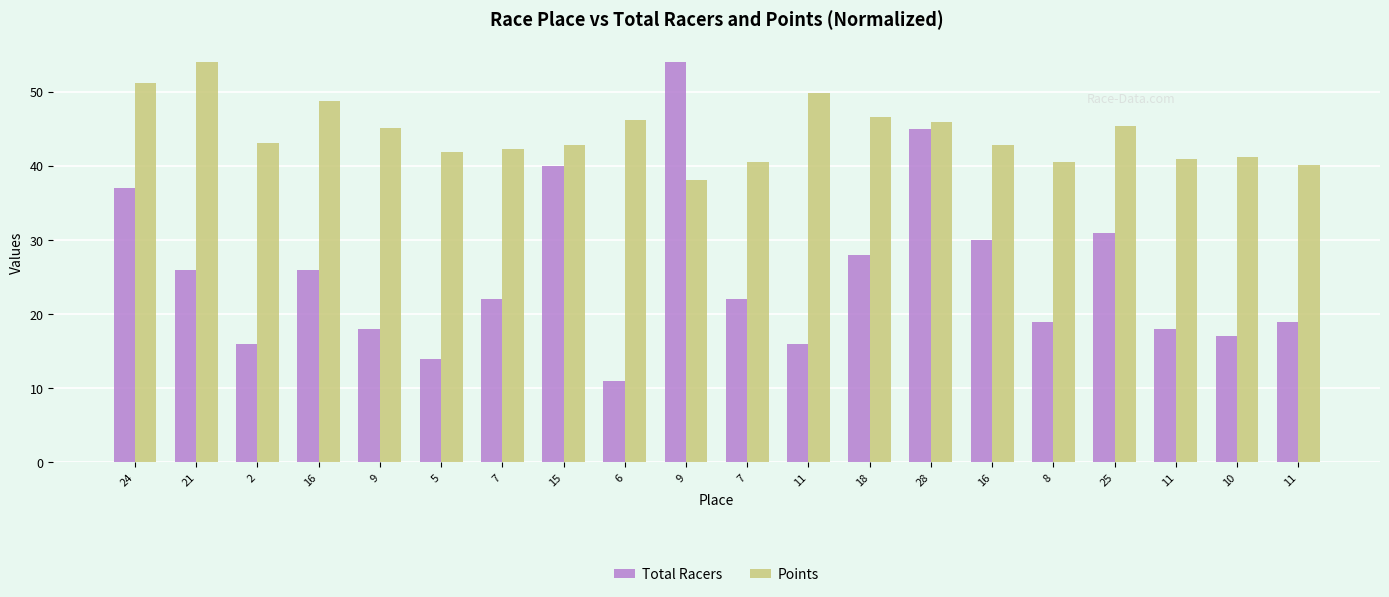

At which category does the chart reach its minimum across all series?

6